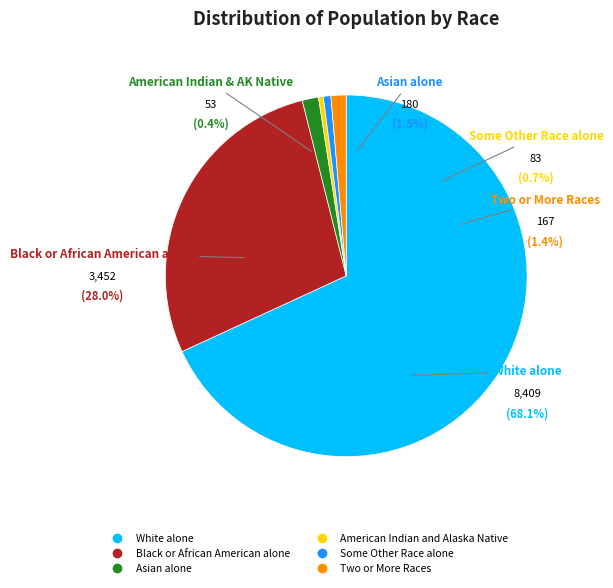

What percentage do Asian alone and White alone together represent?

69.6%